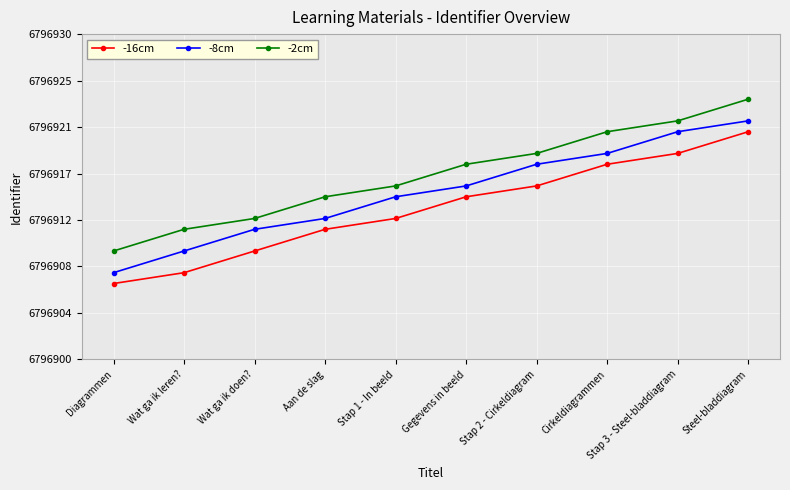

True or false: -2cm and -8cm intersect in this chart.

False